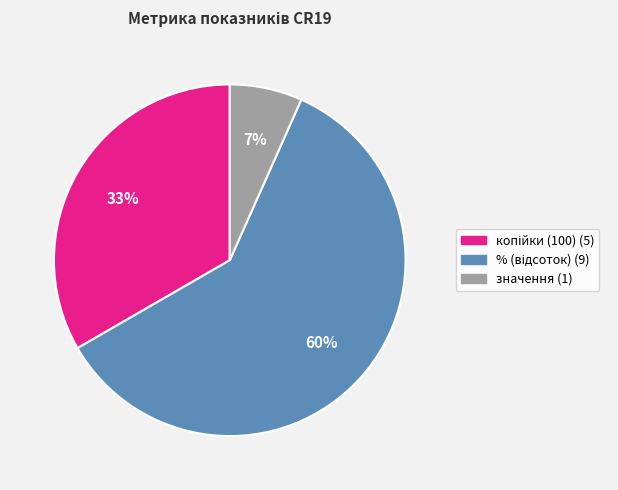

Is there any slice that represents more than half of the pie?

Yes